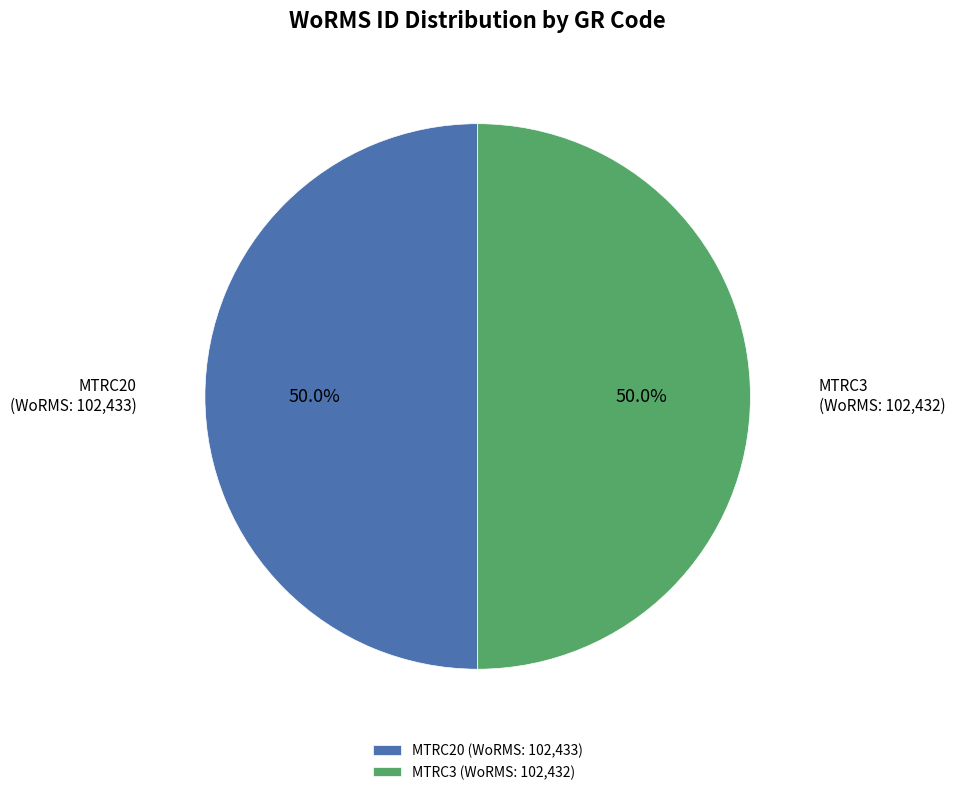

Do MTRC20 and MTRC3 together represent more than half of the pie?

Yes